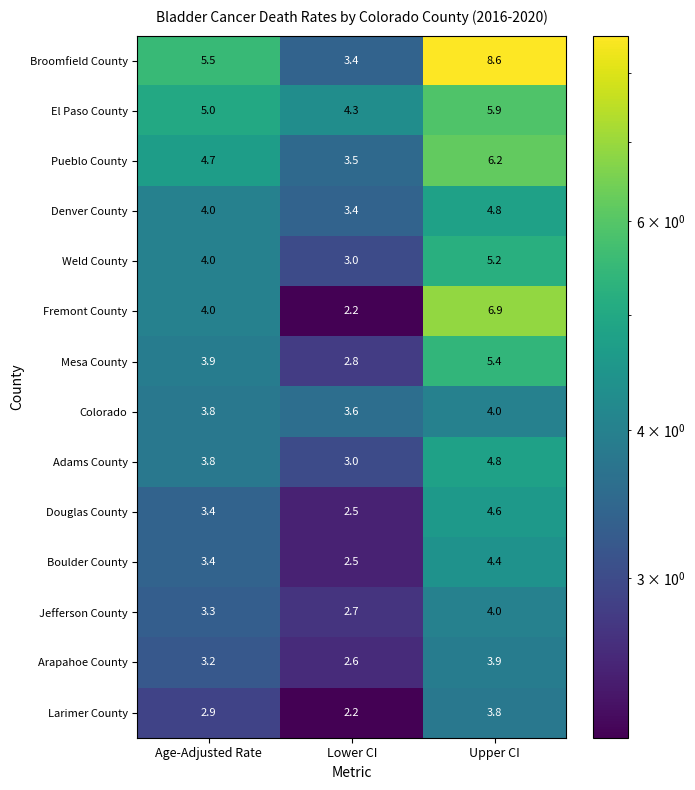

Which series changed the most between Age-Adjusted Rate and Upper CI?

Broomfield County